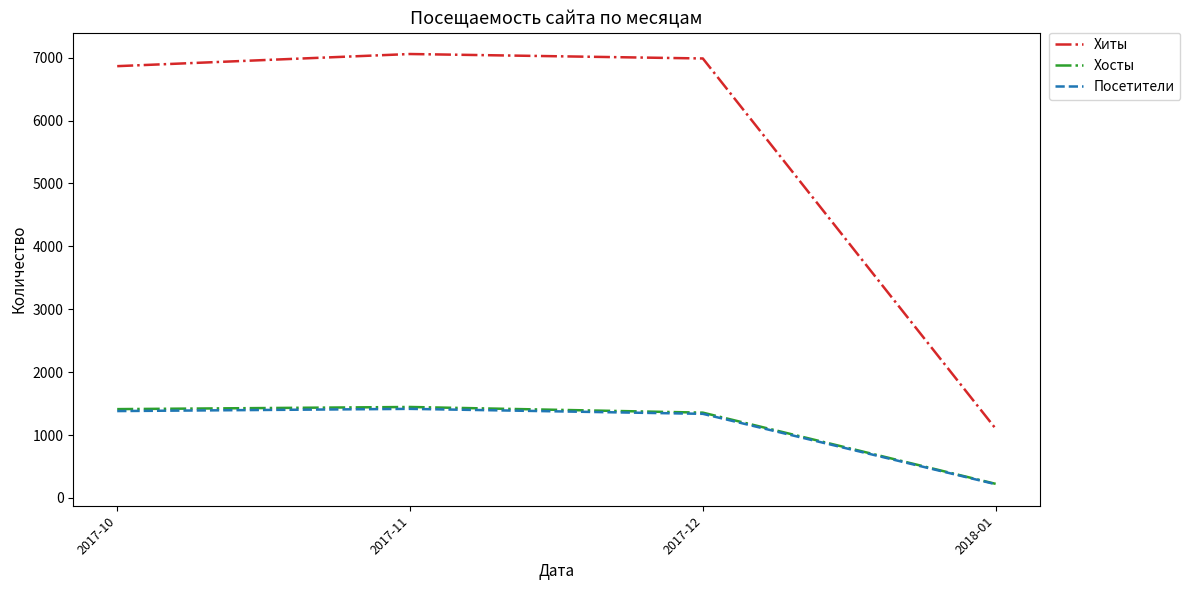

Is this an area chart (filled region under the line)?

No